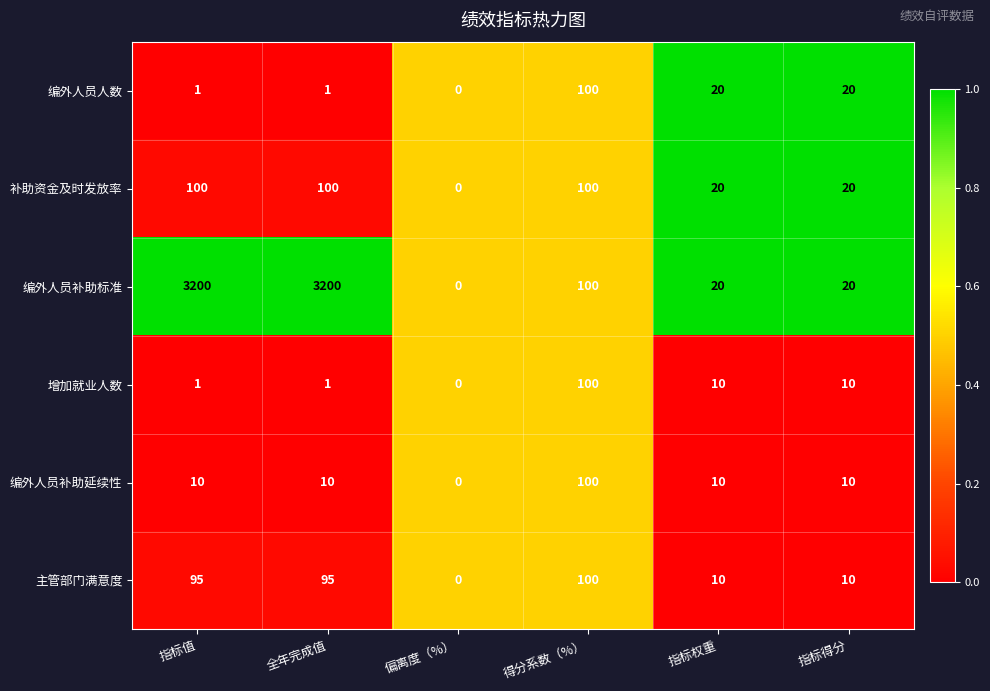

Which series has the widest spread of values?

编外人员补助标准